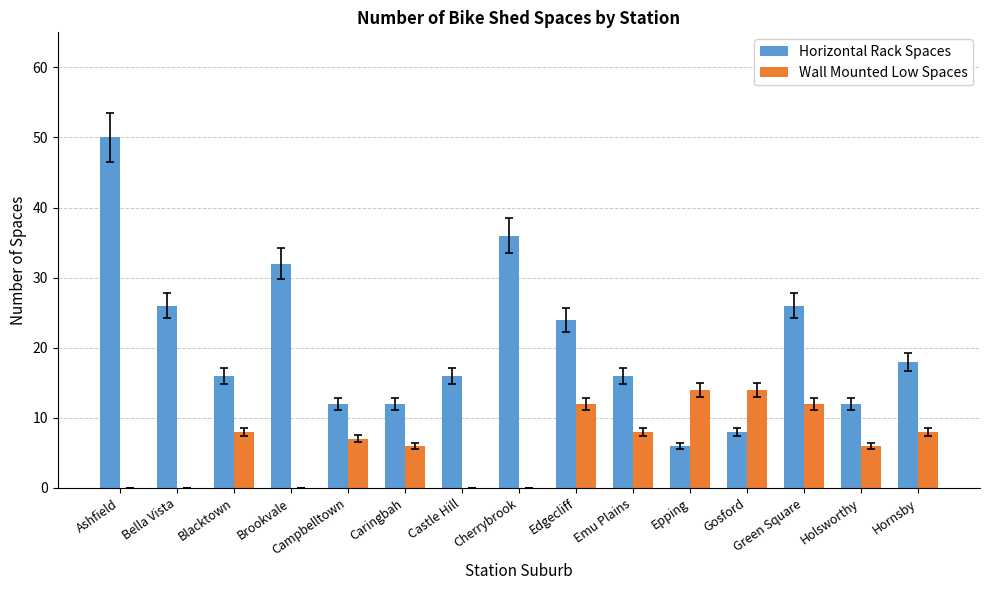

Which category has the highest value in the Horizontal Rack Spaces series?

Ashfield